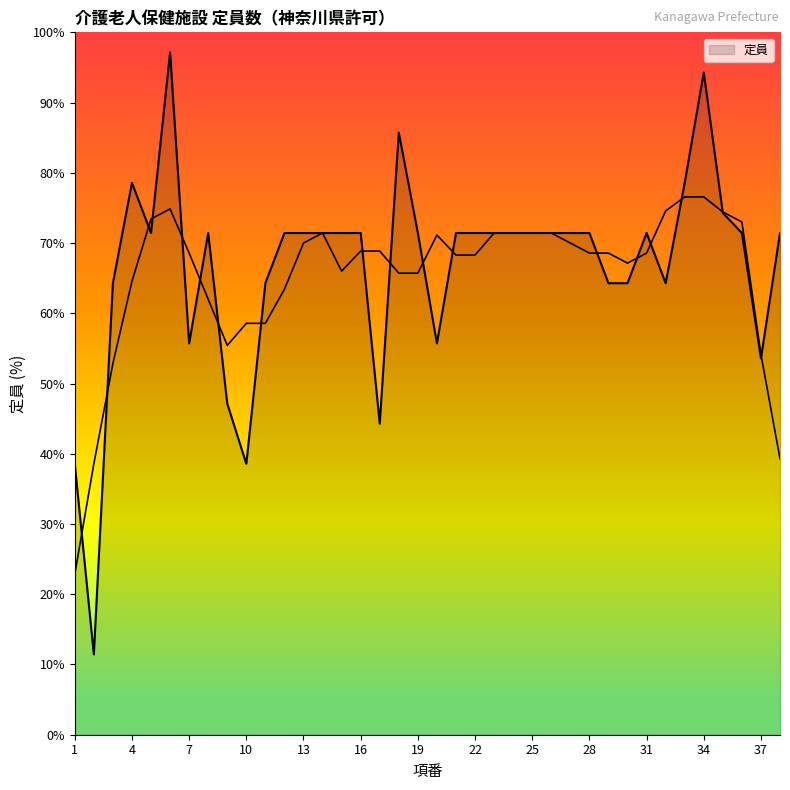

What is the difference between the values at 27 and 9?

24.3